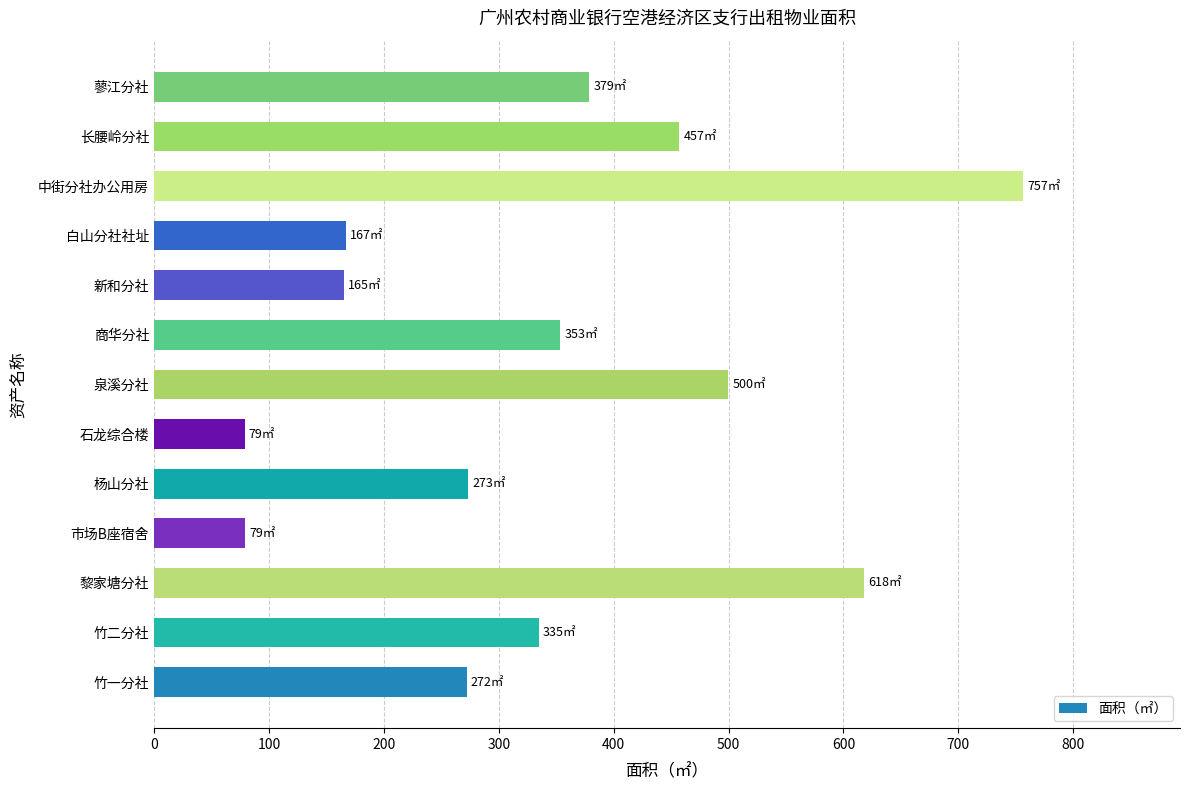

The value at 杨山分社 is 182.3. True or false?

False